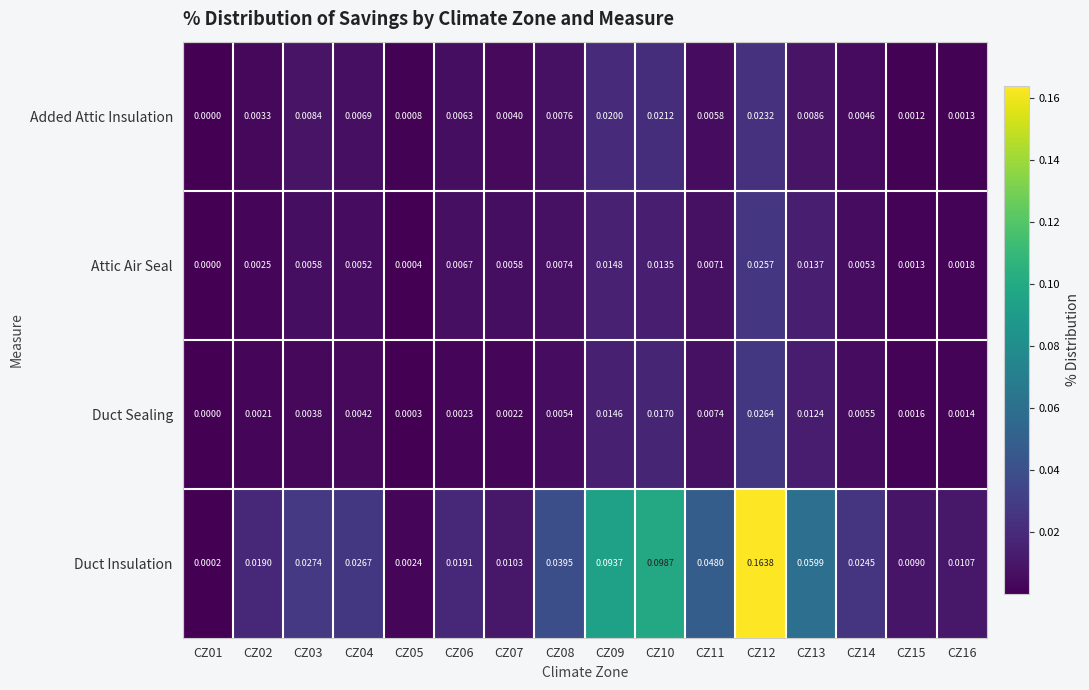

Which series has the largest total across all categories?

Duct Insulation